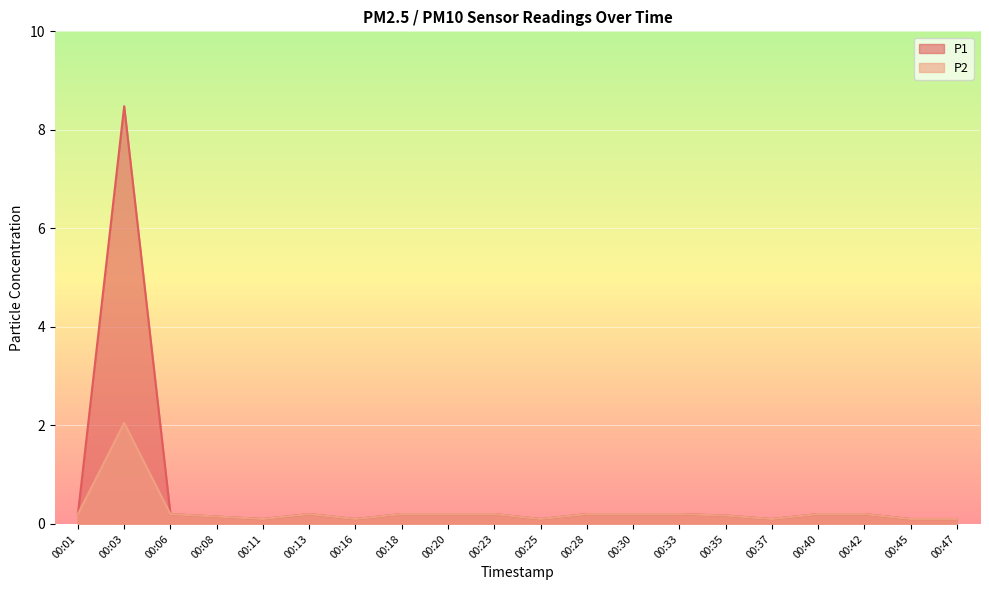

At which category is the sum across all series the highest?

00:03